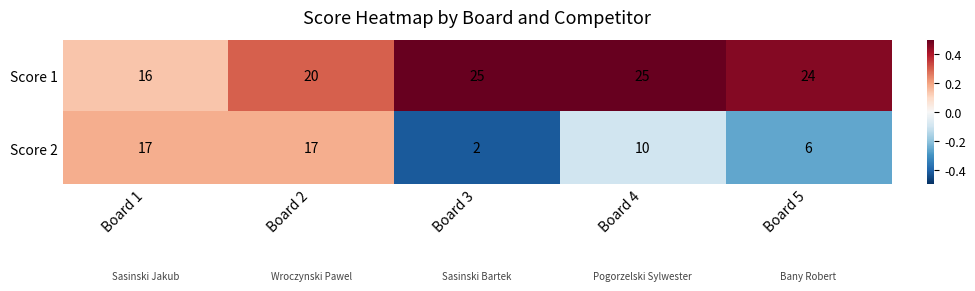

How many series are shown in this chart?

2